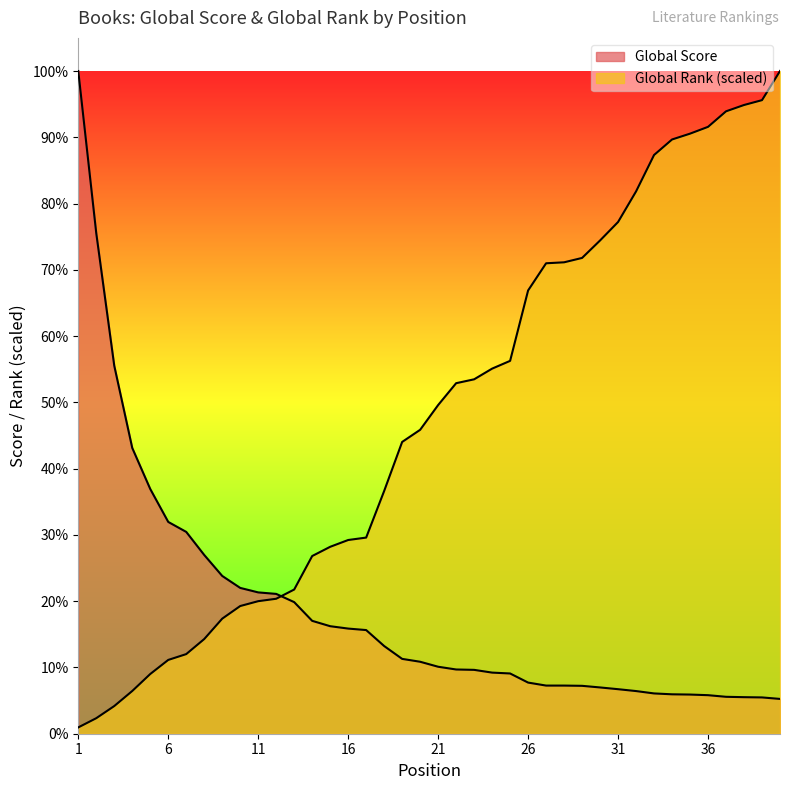

At which label does Global Score first exceed 577?

1